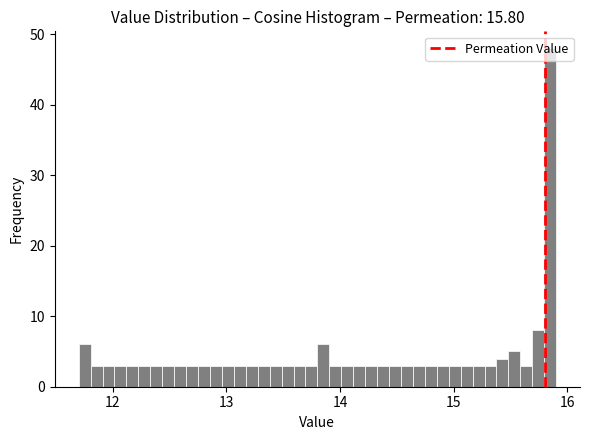

Around what value on the x-axis is the tallest bar? Give the approximate position of its centre, as read against the axis.

15.8